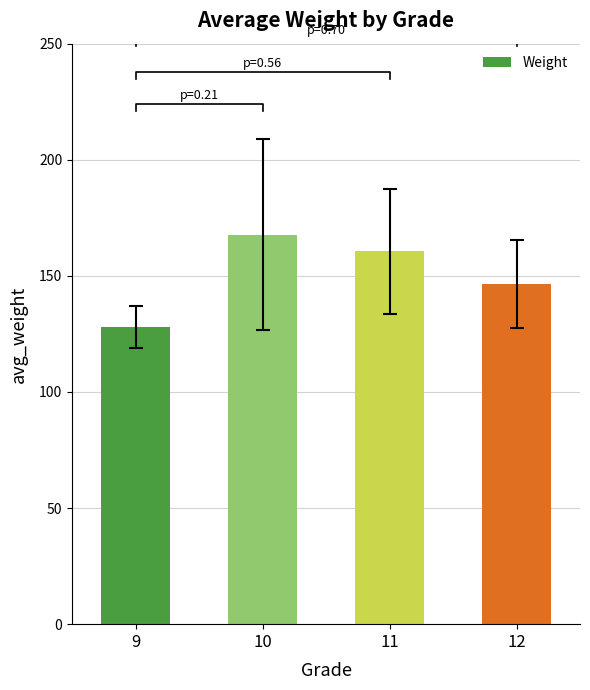

True or false: the data shows 167.8 at 10.

True